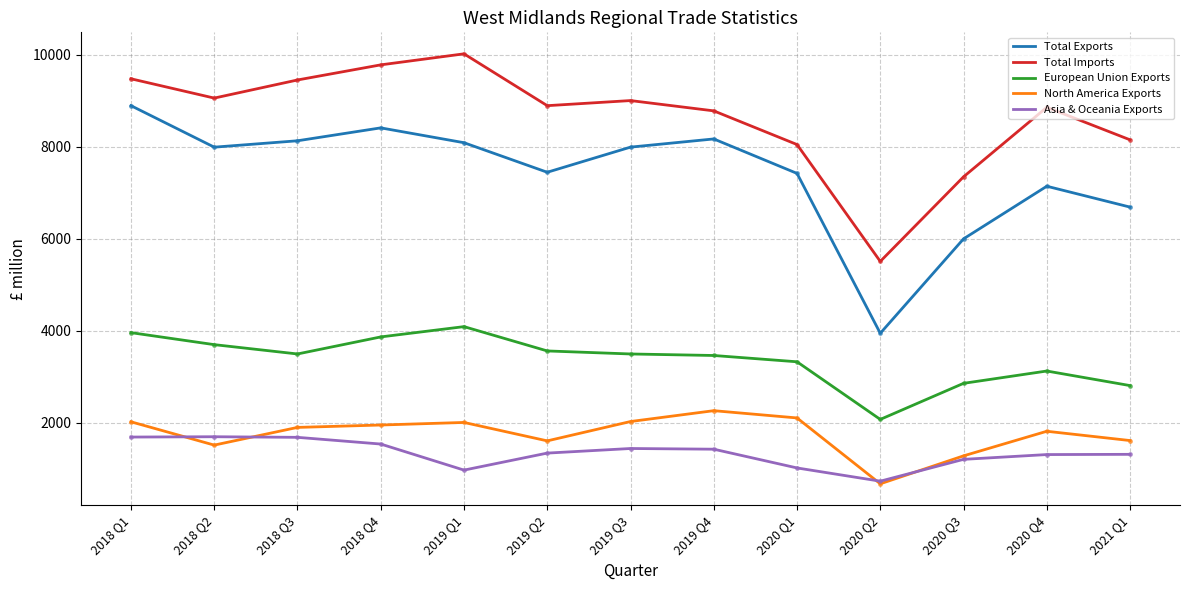

True or false: North America Exports and Total Imports intersect in this chart.

False